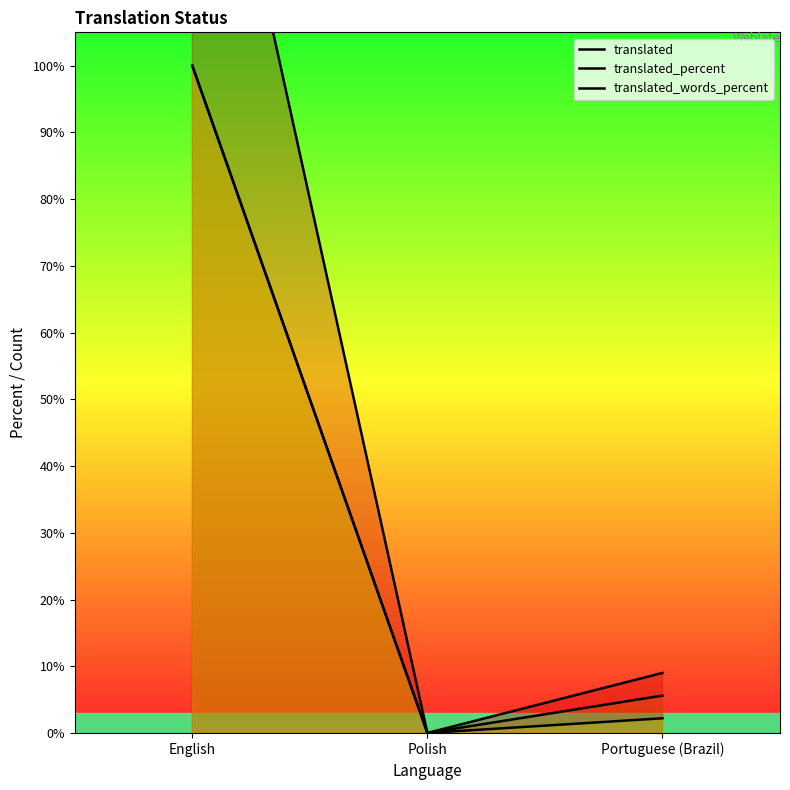

Which has a higher value, English or Polish?

English